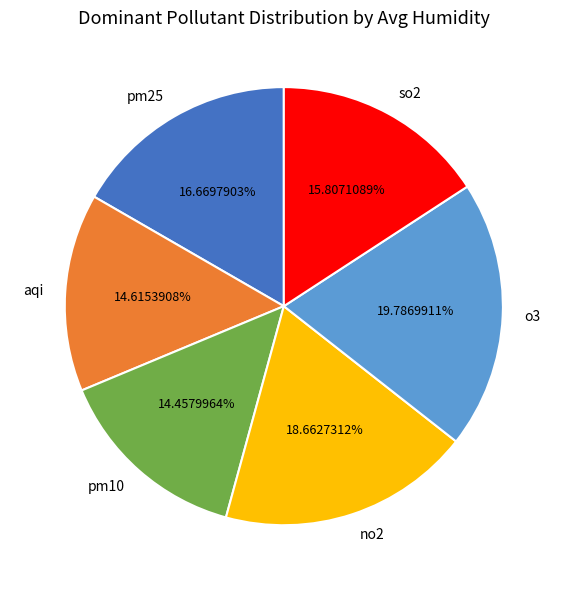

Combined, what portion of the pie is pm25 and so2?

32.5%